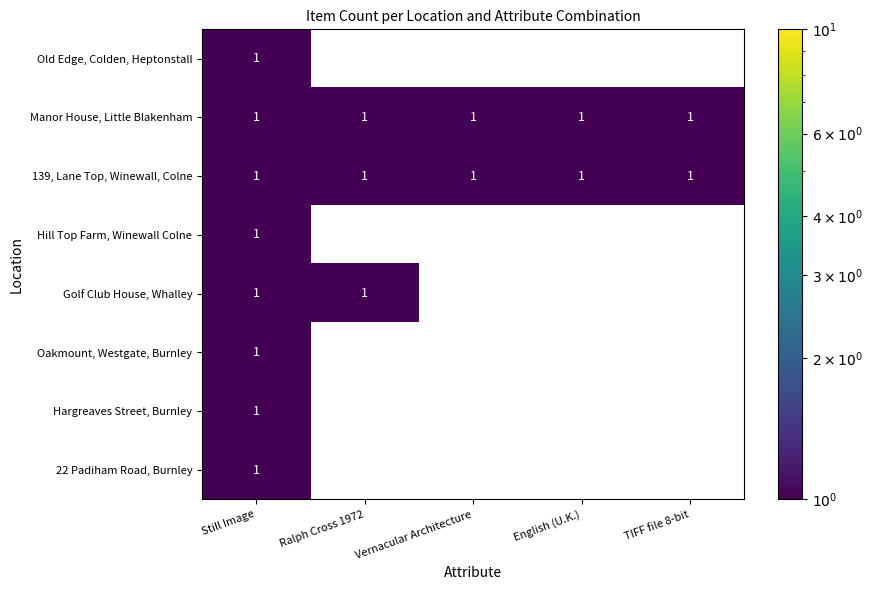

How many categories are shown in the chart?

5